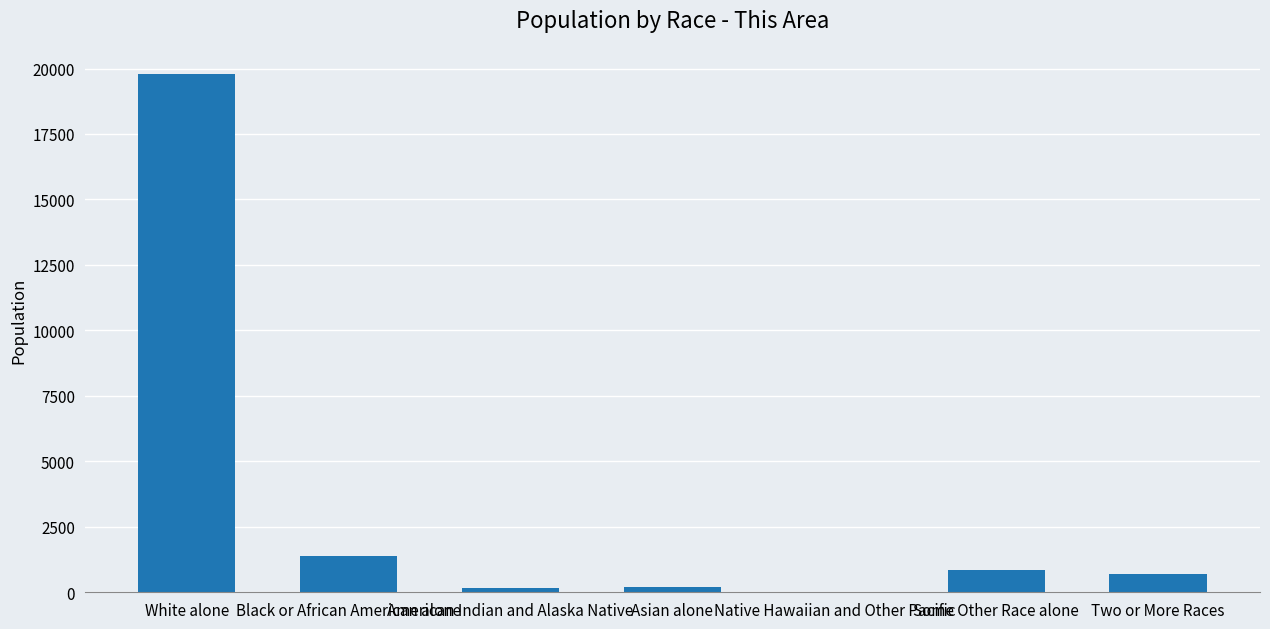

Which has a higher value, Some Other Race alone or White alone?

White alone